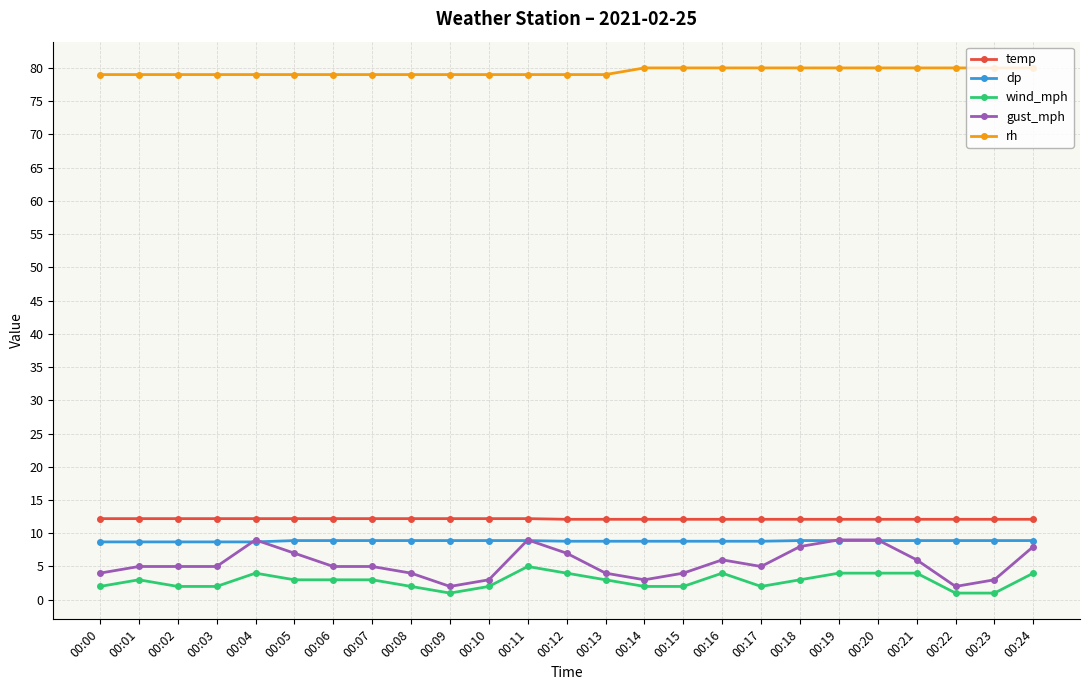

Does the chart display data point markers on the line(s)?

Yes